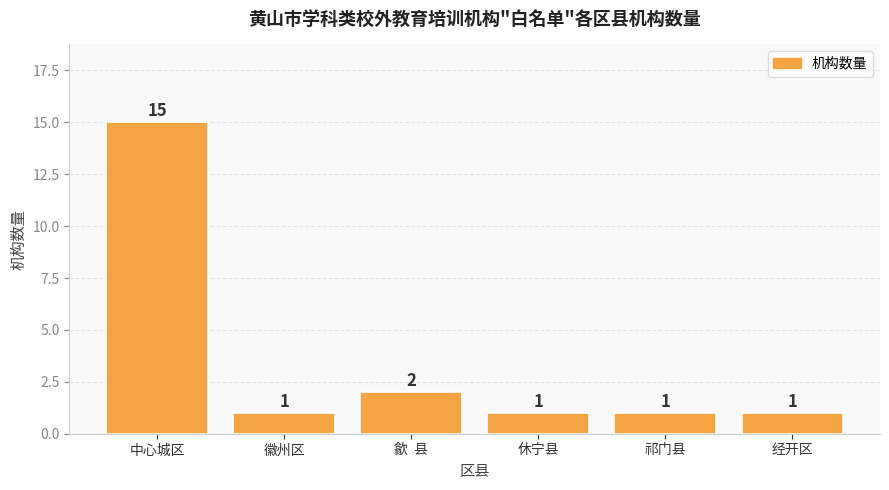

What is the label of the 4th bar from the left?

休宁县